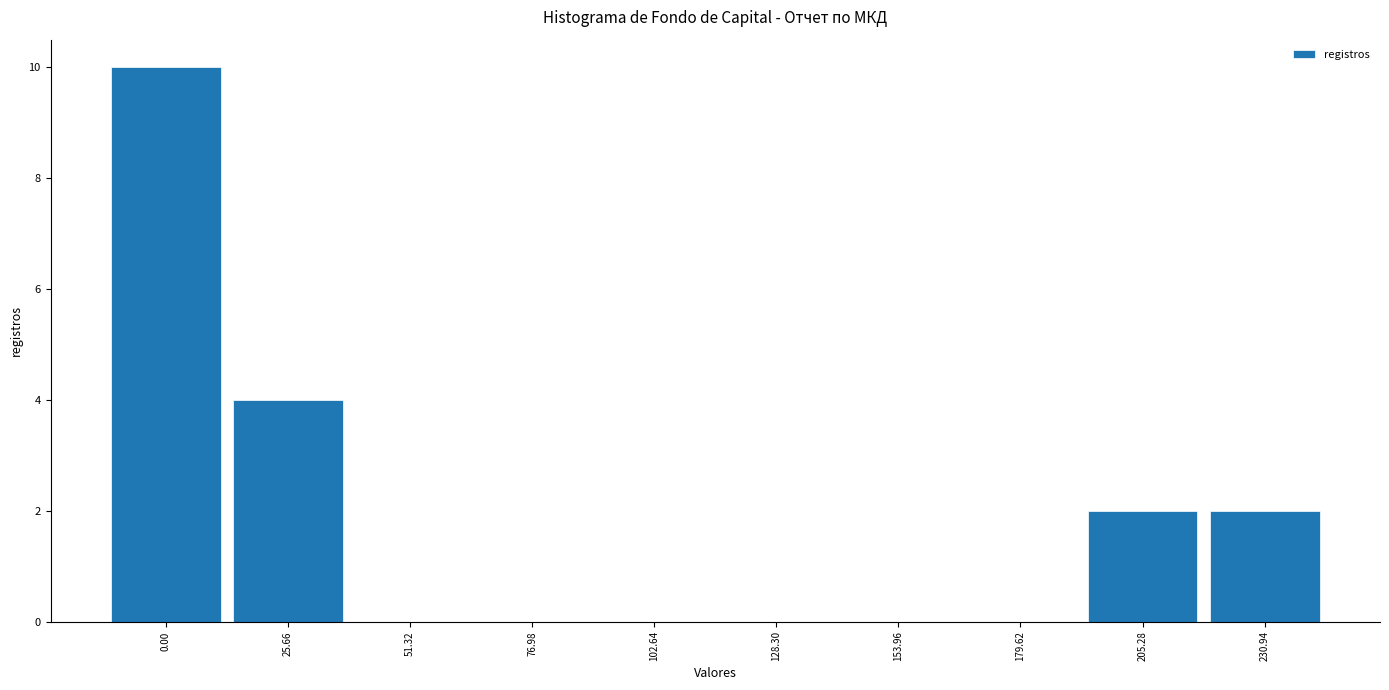

Reading right to left, extract all data points from this chart.

230.94=2	205.28=2	179.62=0	153.96=0	128.30=0	102.64=0	76.98=0	51.32=0	25.66=4	0.00=10